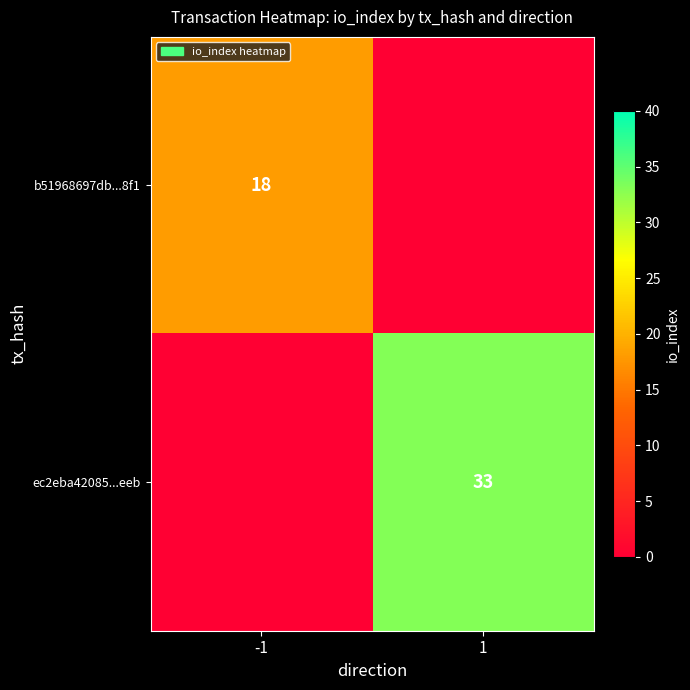

Is the value of b51968697db...8f1 at -1 greater than the value of ec2eba42085...eeb at 1?

No